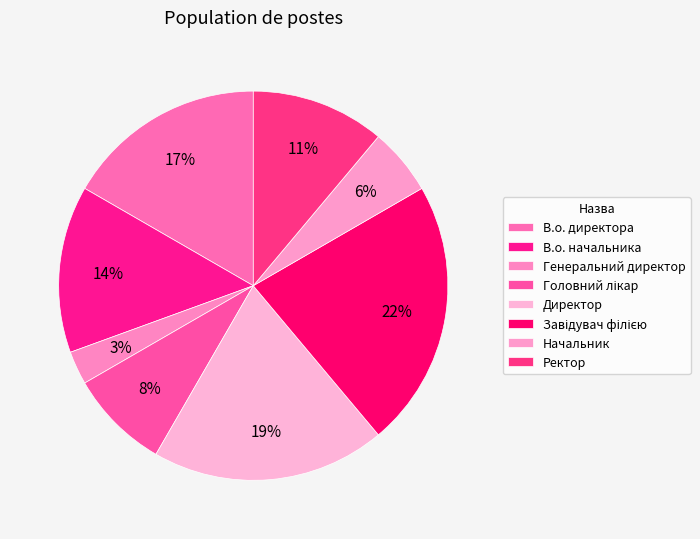

How many slices are in this pie chart?

8